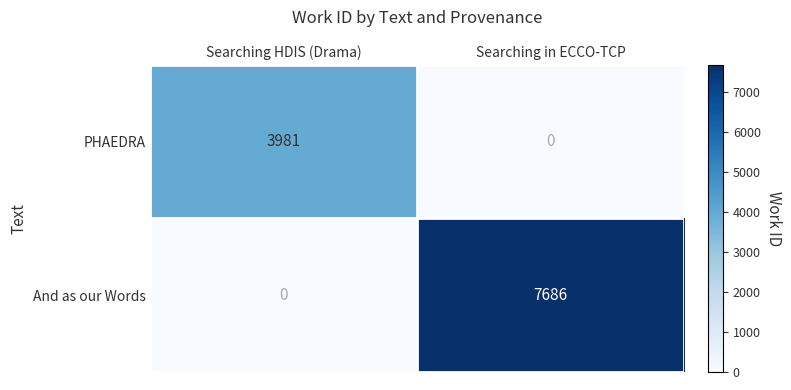

Rank the series at Searching in ECCO-TCP from lowest to highest value.

PHAEDRA, And as our Words